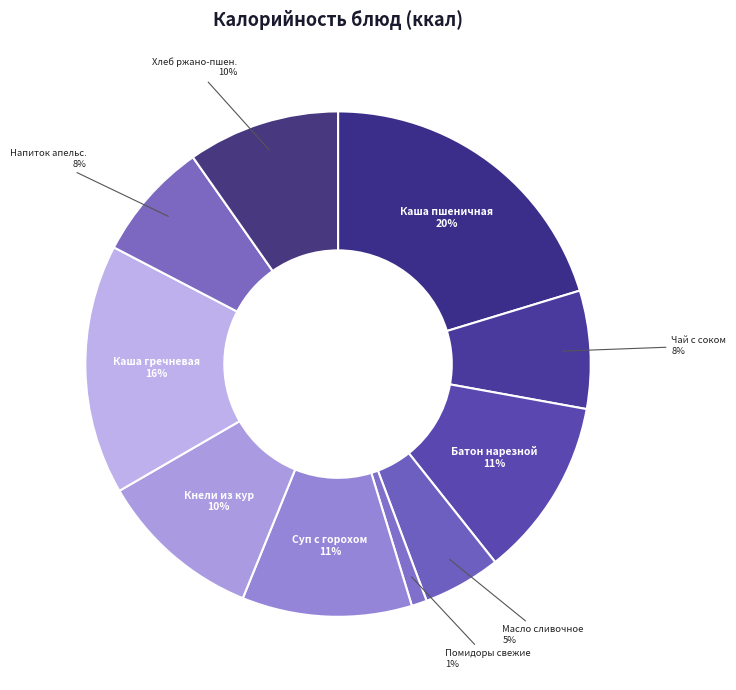

What is the ratio of the value at Масло сливочное to the value at Хлеб ржано-пшен.?

0.5